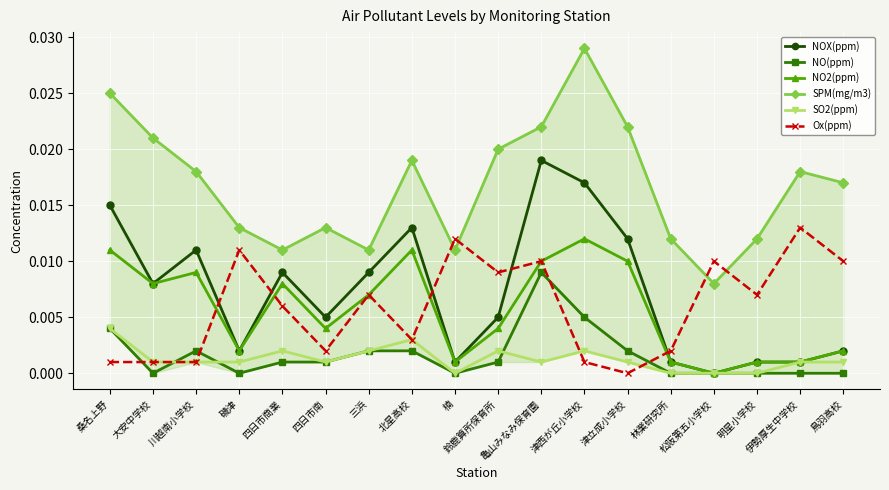

At which label is NO2(ppm) closest to 0?

松阪第五小学校